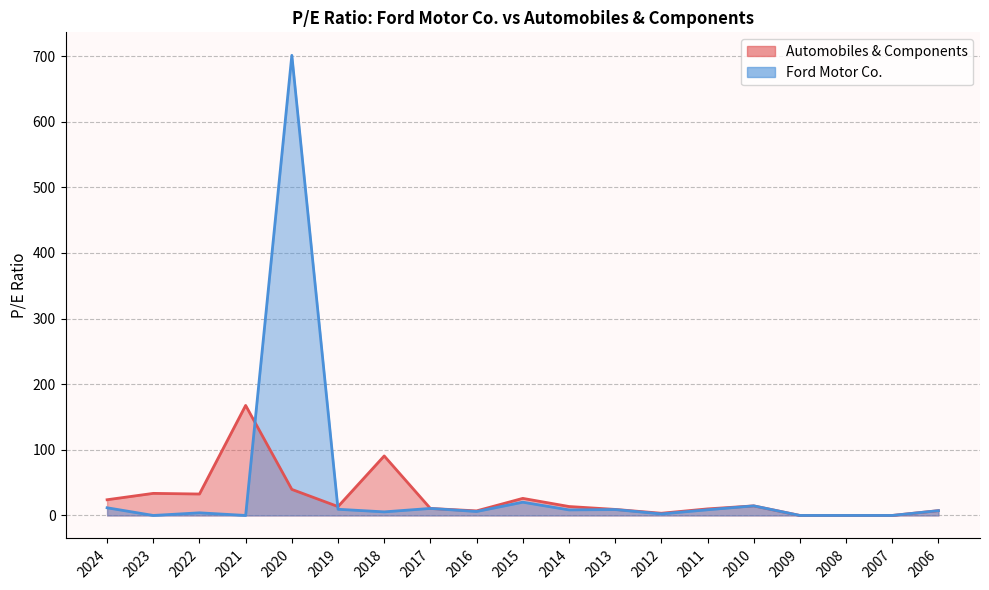

What is the sum of all Ford Motor Co. values?

819.0